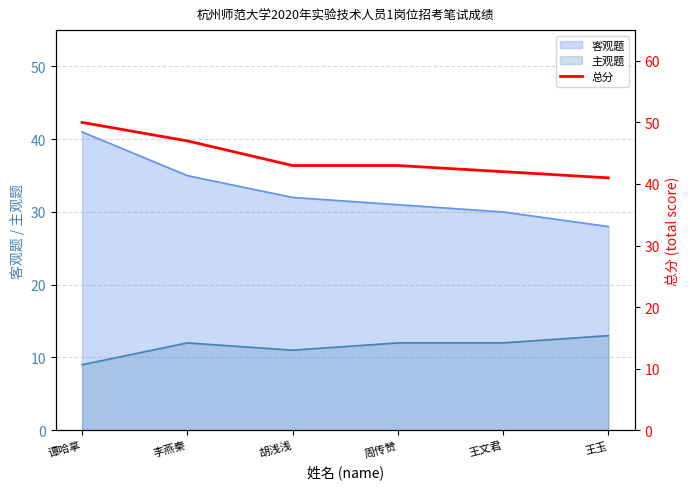

Which category has the highest value across all series?

谭哈拿